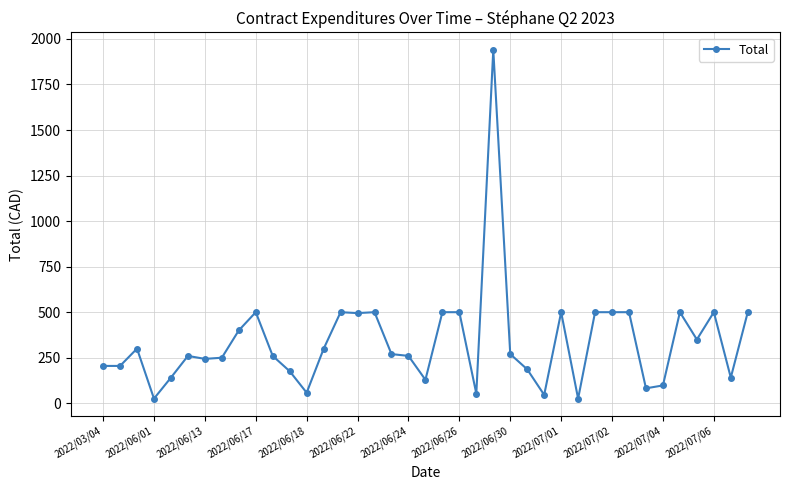

What is the difference between the second highest and second lowest values?

474.5